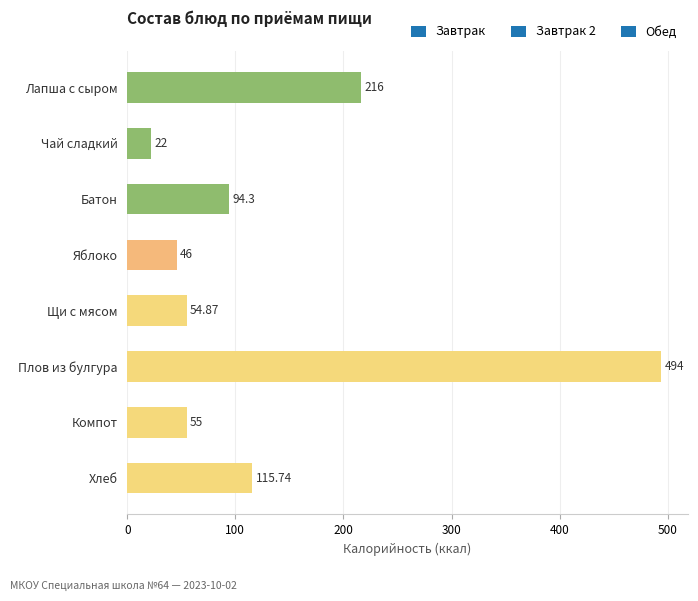

At which label is the value closest to 258?

Лапша с сыром